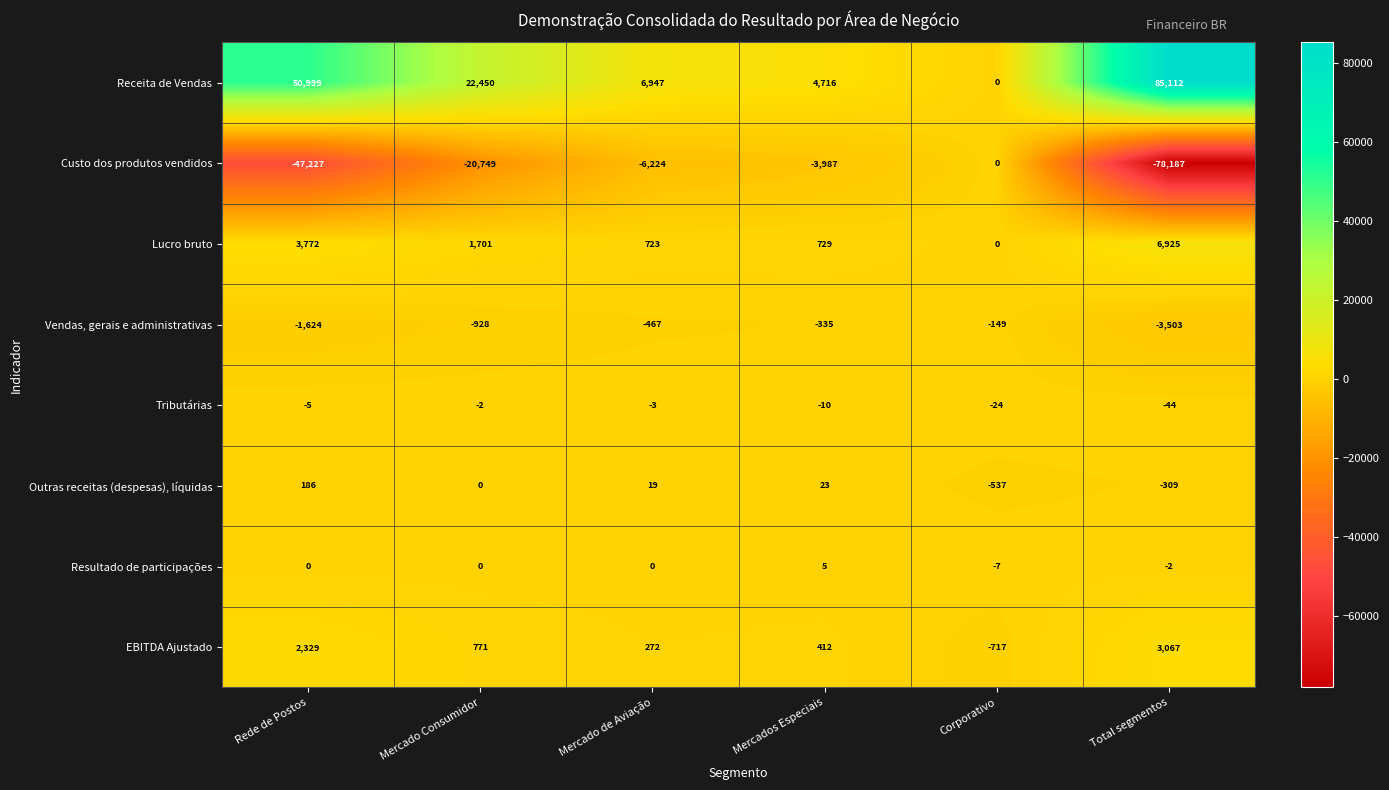

Which series has the widest spread of values?

Receita de Vendas